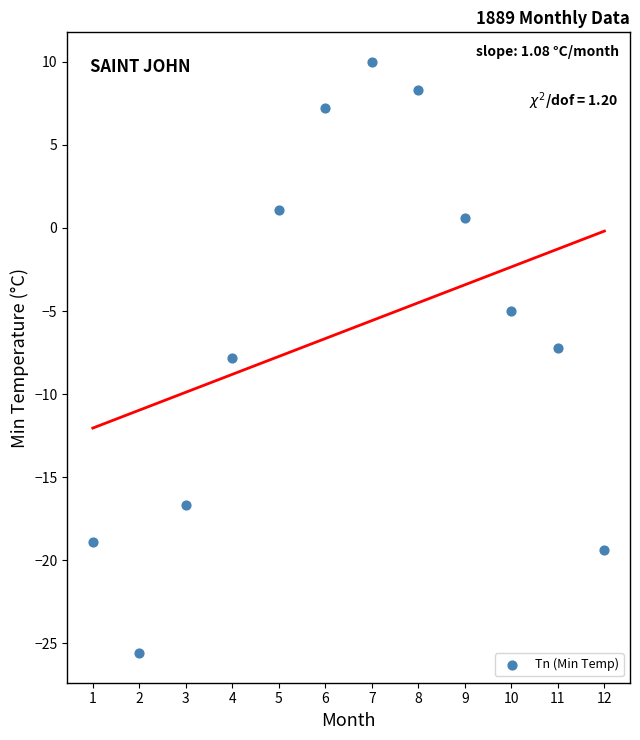

What is the average Y value?

-6.1